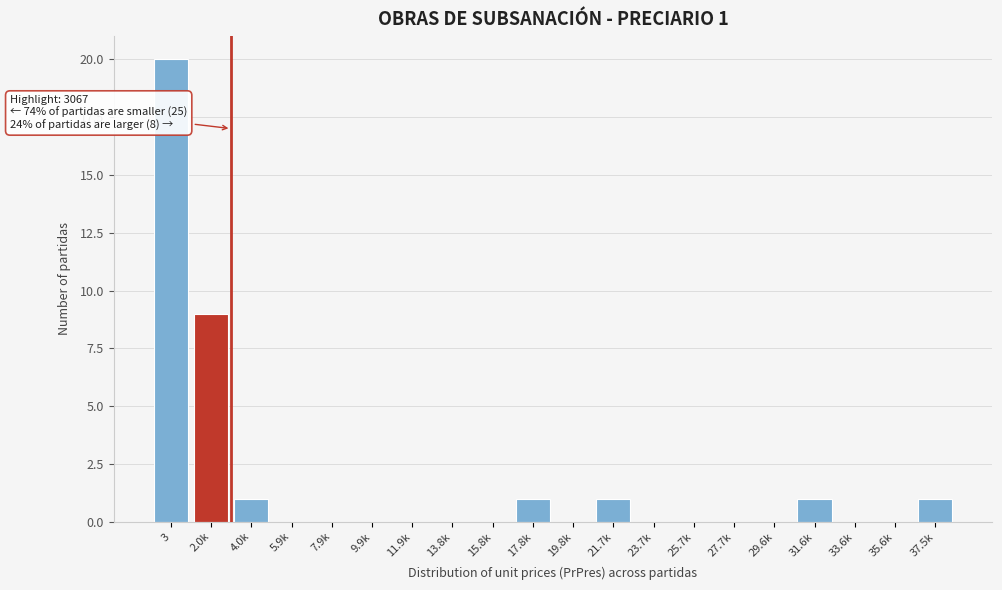

Reading right to left, what are all the values shown in this chart?

37.5k=1	35.6k=0	33.6k=0	31.6k=1	29.6k=0	27.7k=0	25.7k=0	23.7k=0	21.7k=1	19.8k=0	17.8k=1	15.8k=0	13.8k=0	11.9k=0	9.9k=0	7.9k=0	5.9k=0	4.0k=1	2.0k=9	3=20